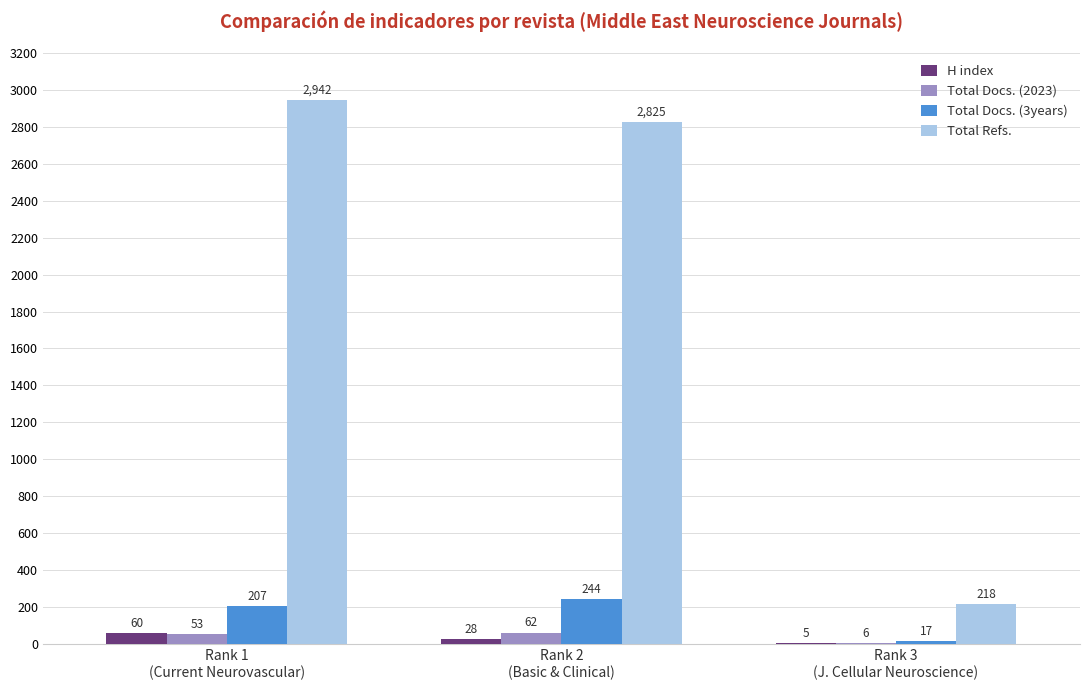

What is the average value of the Total Refs. series?

1995